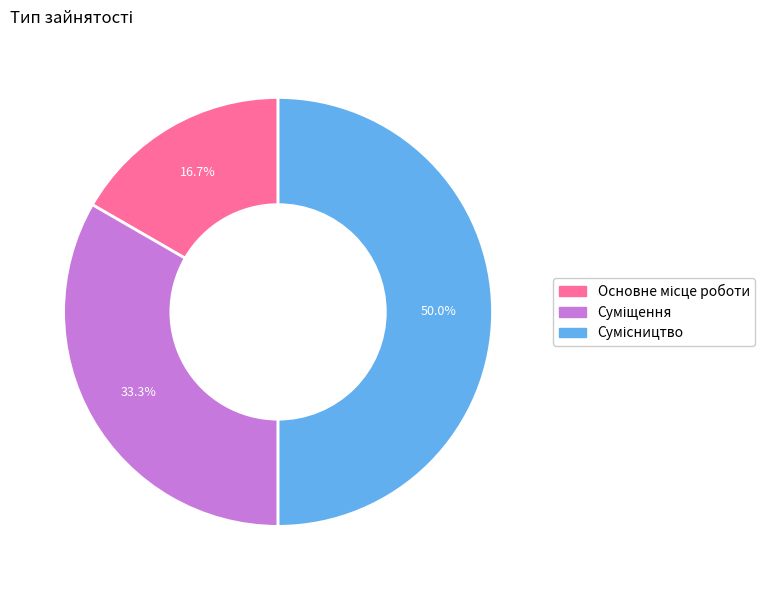

To the nearest percent, what is the difference between the largest and smallest slice percentages?

33%